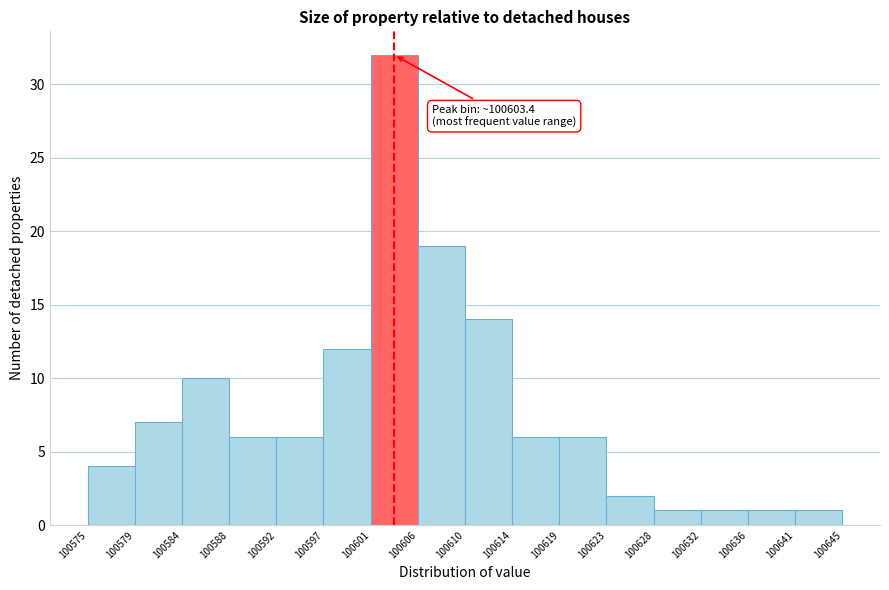

Which range on the x-axis has the tallest bar?

100601 to 100606